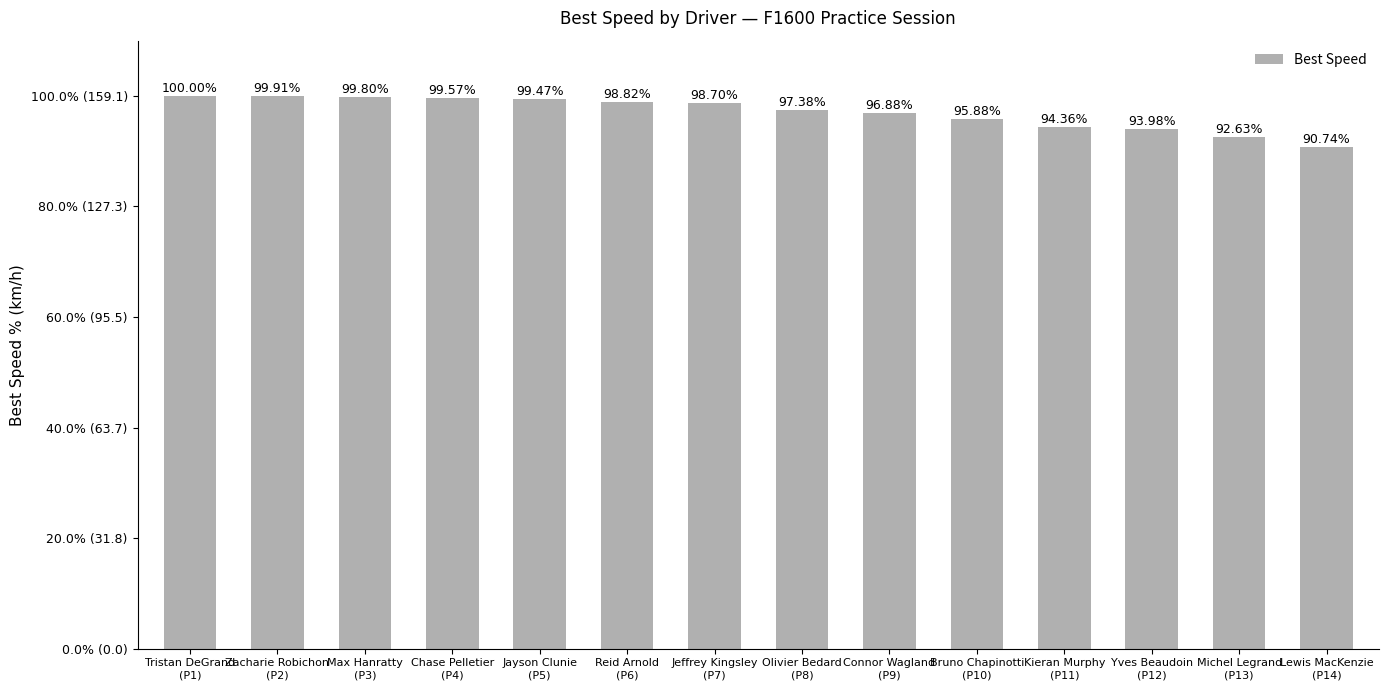

List the labels in order of value, smallest first.

Lewis MacKenzie
(P14), Michel Legrand
(P13), Yves Beaudoin
(P12), Kieran Murphy
(P11), Bruno Chapinotti
(P10), Connor Wagland
(P9), Olivier Bedard
(P8), Jeffrey Kingsley
(P7), Reid Arnold
(P6), Jayson Clunie
(P5), Chase Pelletier
(P4), Max Hanratty
(P3), Zacharie Robichon
(P2), Tristan DeGrand
(P1)